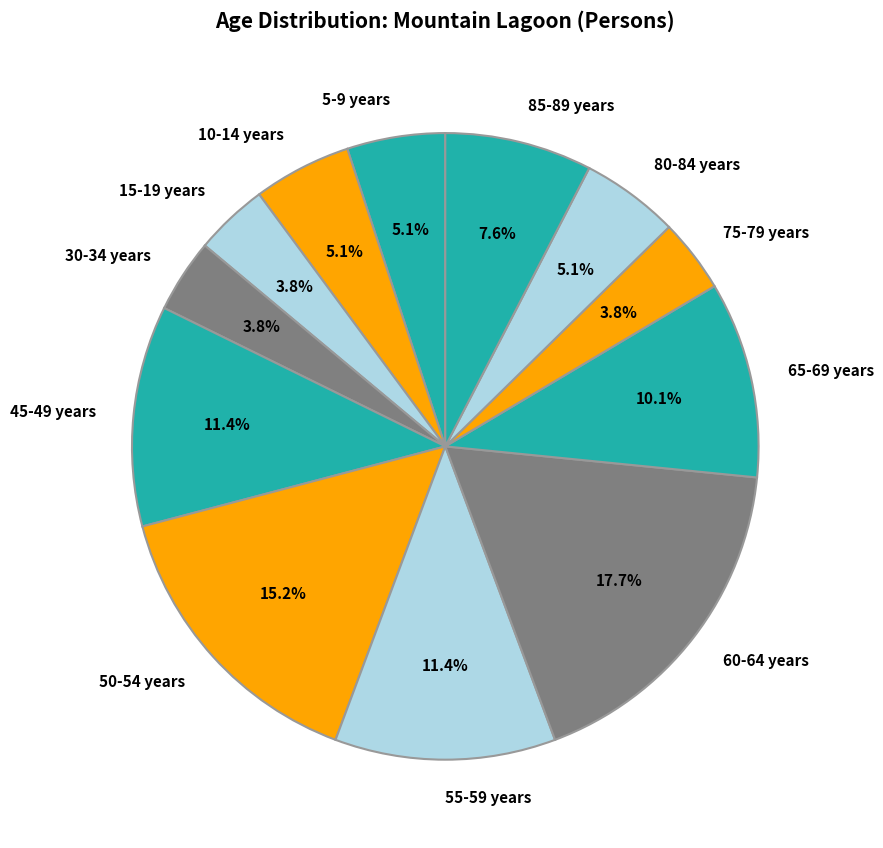

What is the ratio of the value at 45-49 years to the value at 75-79 years?

3.0